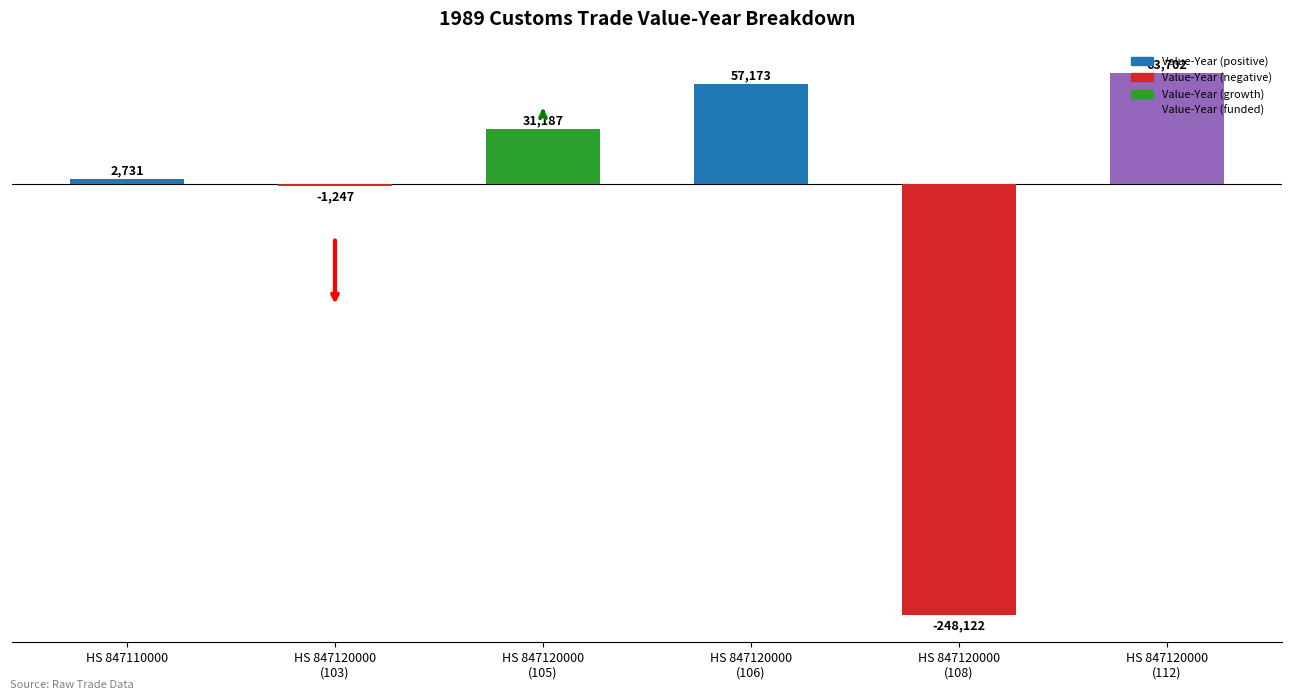

What is the difference between the second highest and second lowest values?

58420